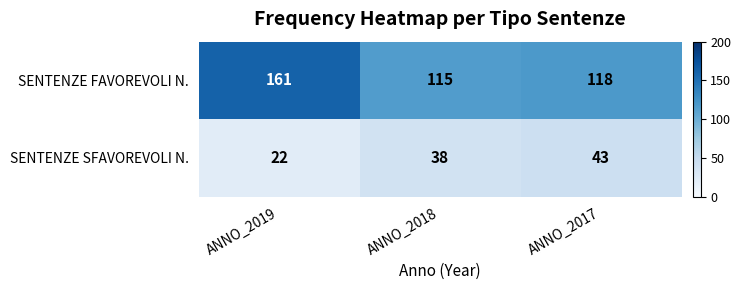

Count the number of categories in the chart.

3